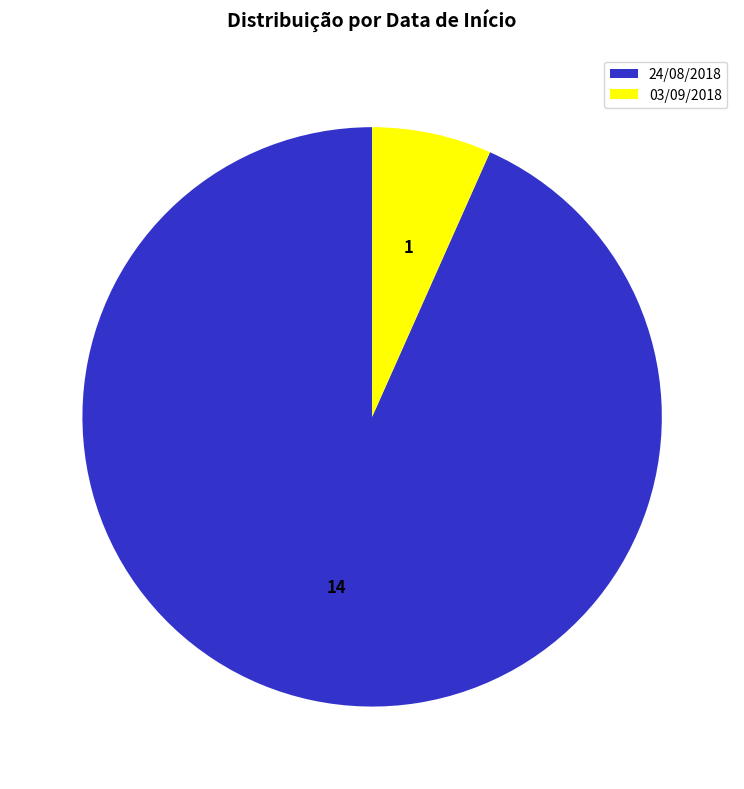

Which category has the biggest portion of the pie?

24/08/2018